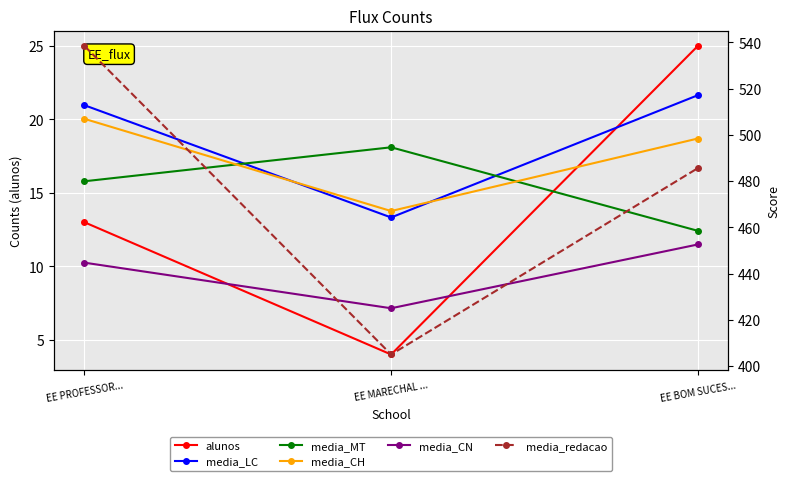

At which label is media_CN closest to 438?

EE PROFESSOR...